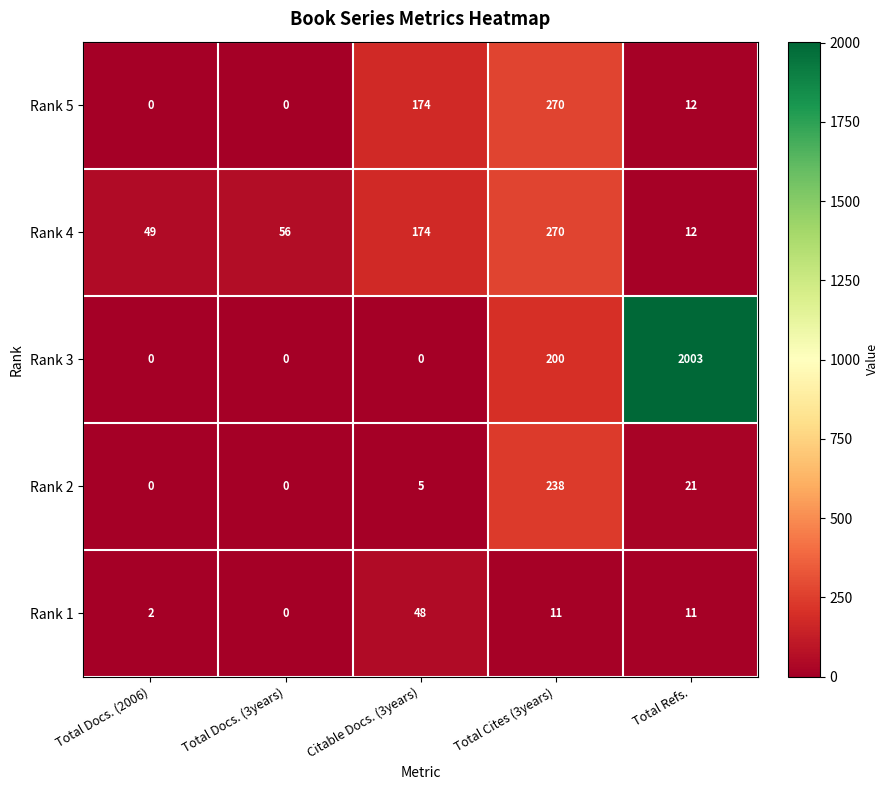

What is the difference between the highest and lowest values at Citable Docs. (3years)?

174